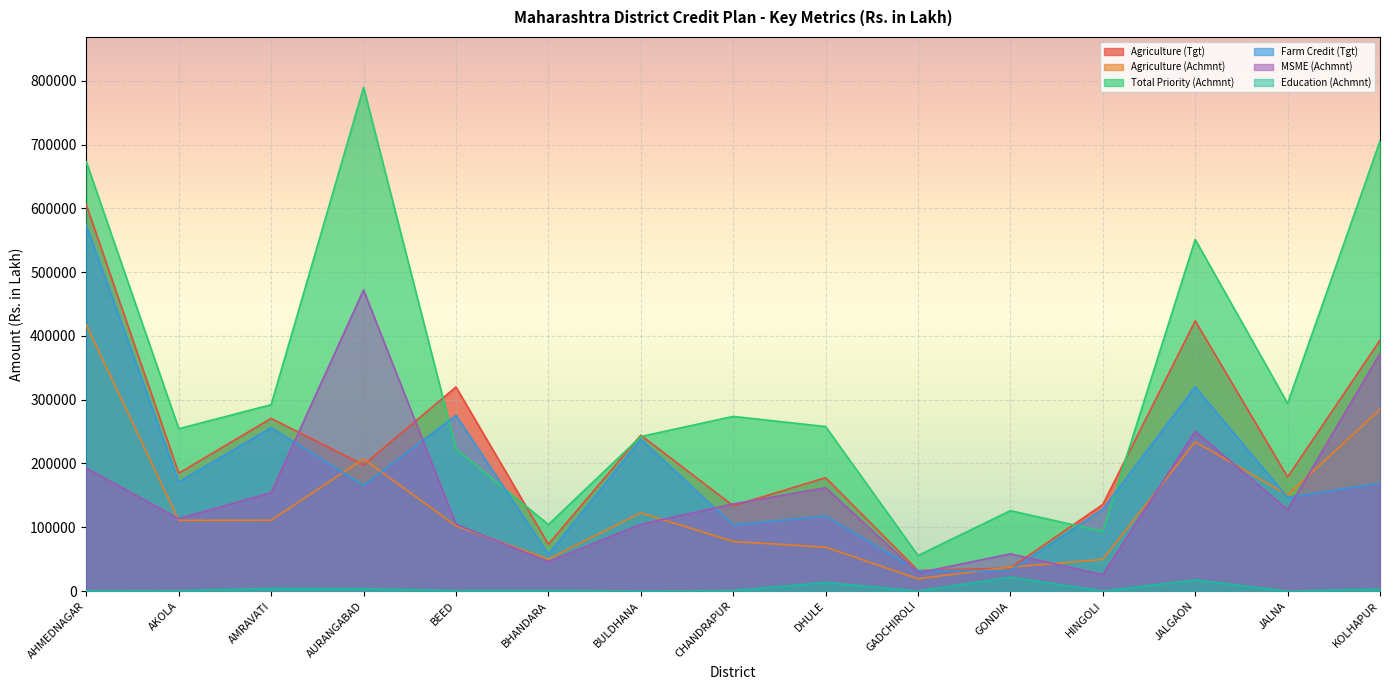

What position from the right is DHULE?

7